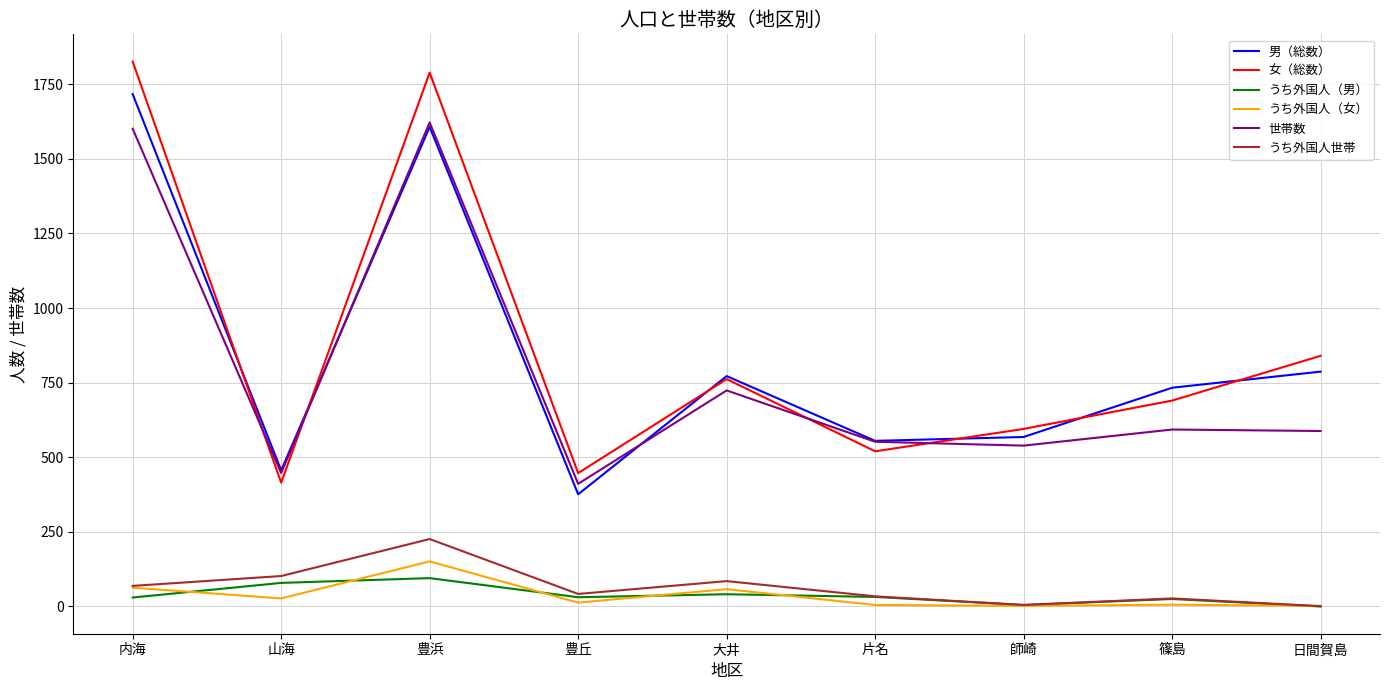

Which series changed the most between 内海 and 豊浜?

うち外国人世帯